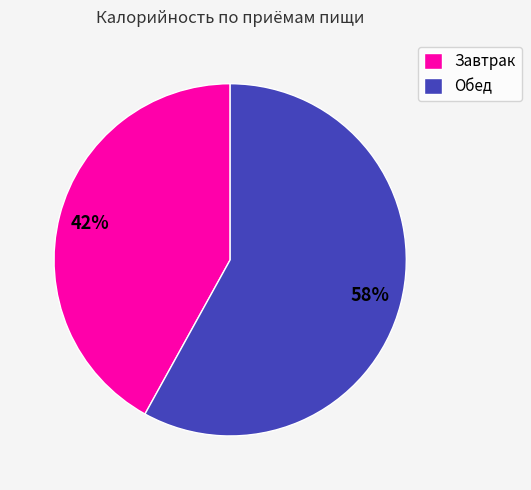

How many segments does this pie chart have?

2